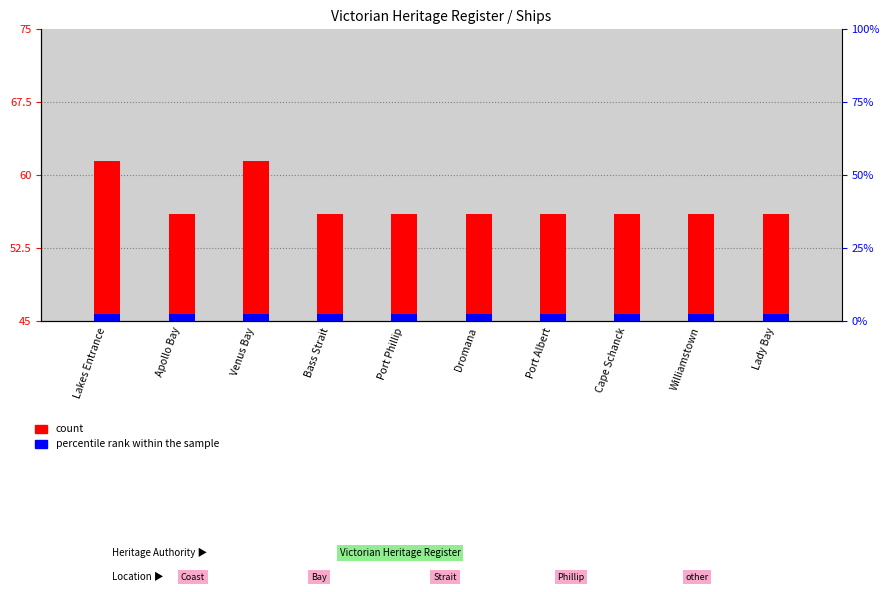

Is the value of count at Apollo Bay greater than the value of percentile rank within the sample at Venus Bay?

Yes